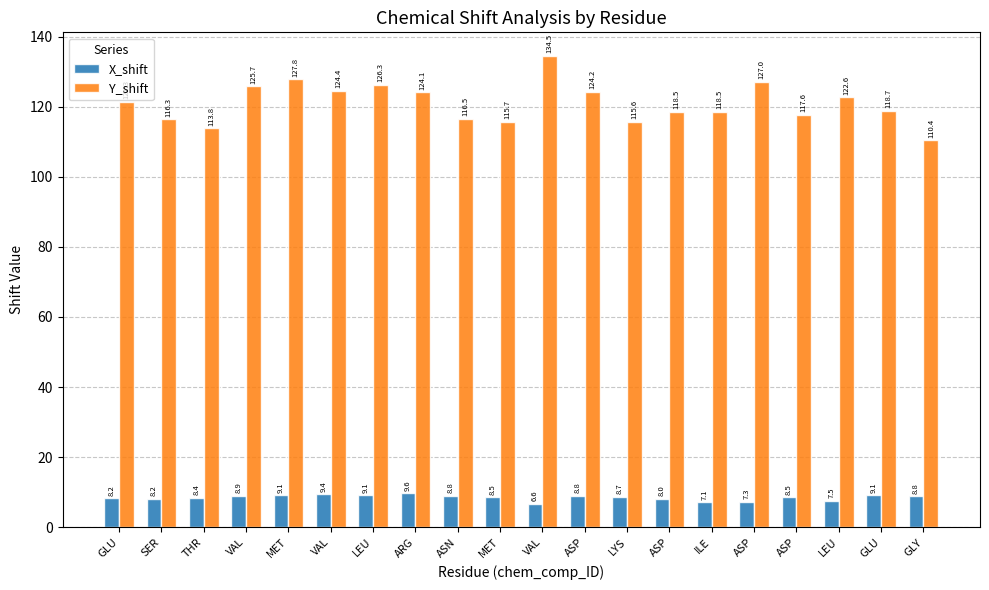

What is the value of the X_shift bar at the 6th from the left?

8.9